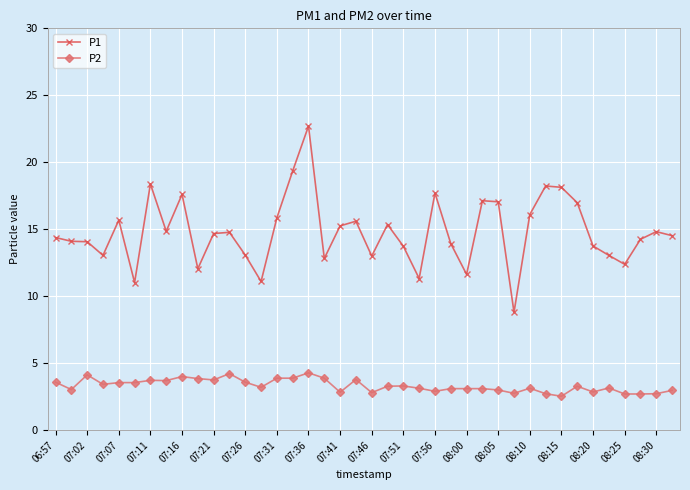

True or false: P2 and P1 cross at least once.

False